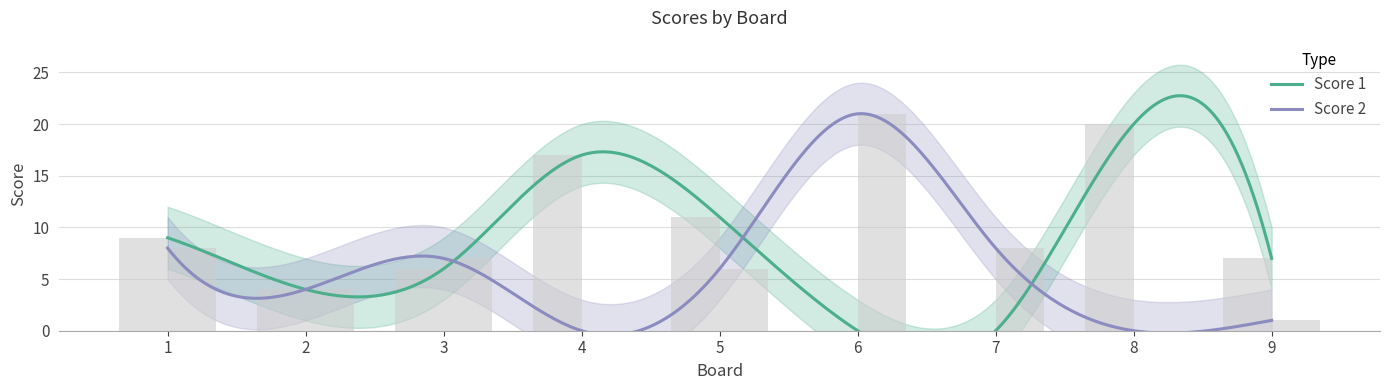

The value of Score 1 at 1 is 15. True or false?

False